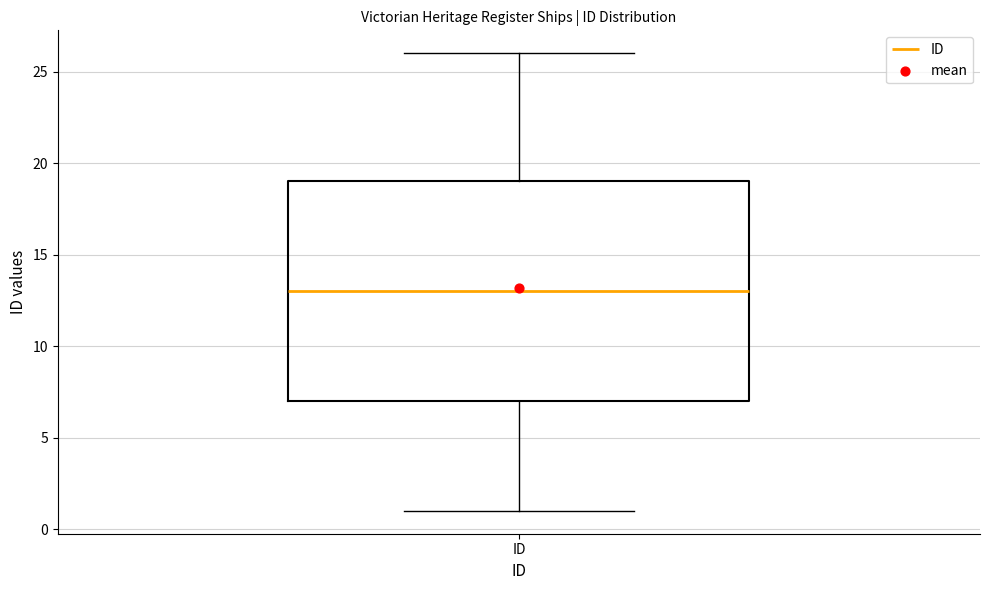

Read this box plot against the y-axis: the position of the median line, the range covered by the box, and the ends of both whiskers. The values are not printed on the chart, so give them approximately, as read against the axis.

median 13, box 7 to 19, whiskers 1 to 26